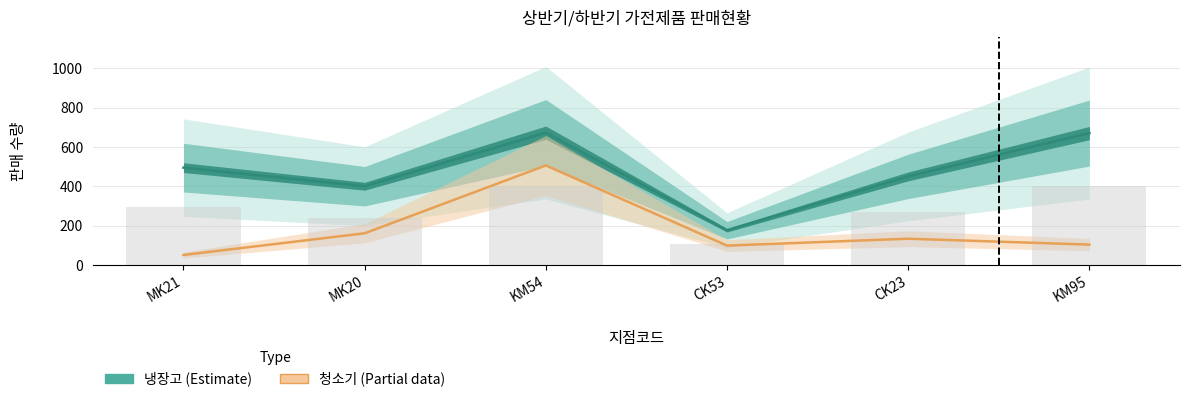

What is the value of the 냉장고 (Estimate) bar at the 3rd from the left?

672.5